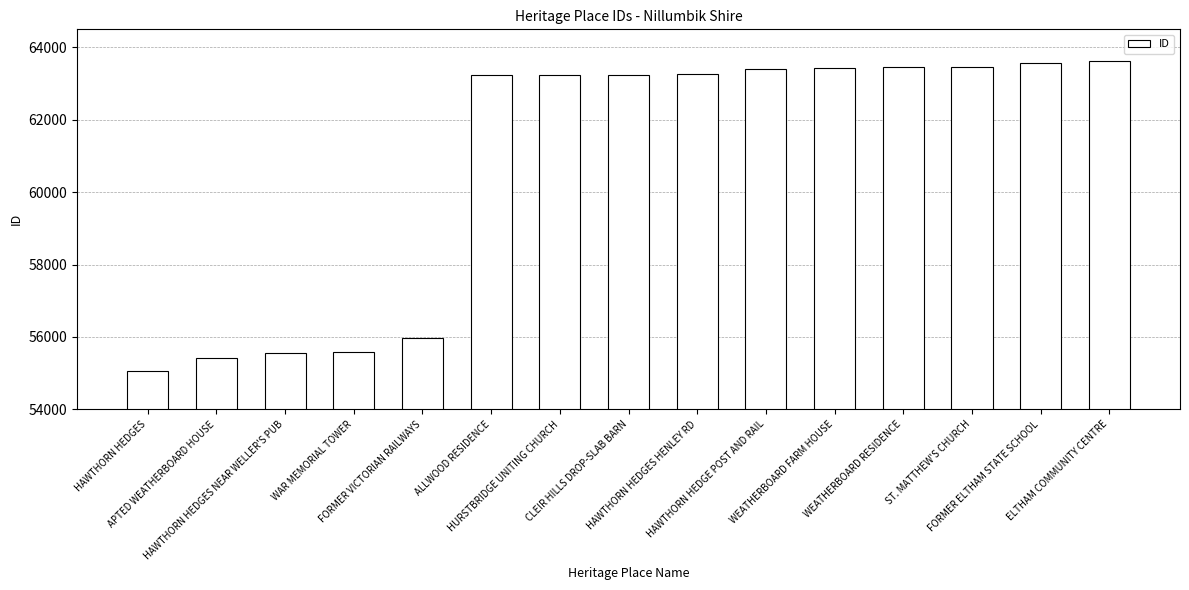

What is the change in value from HAWTHORN HEDGES NEAR WELLER'S PUB to ALLWOOD RESIDENCE?

+7660